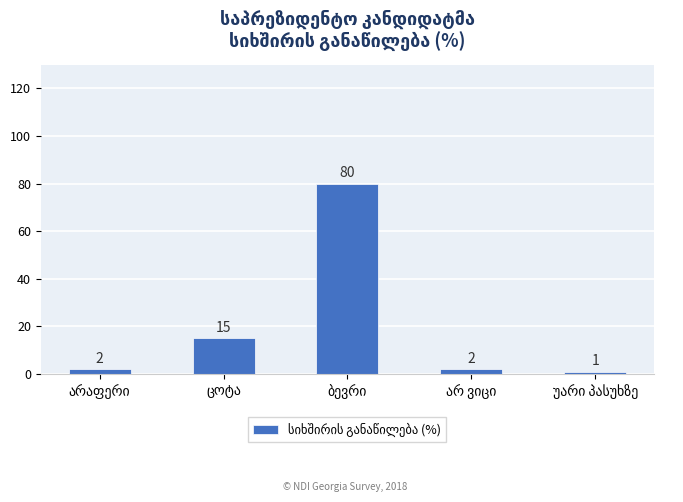

What is the value of the 3rd bar from the left?

80